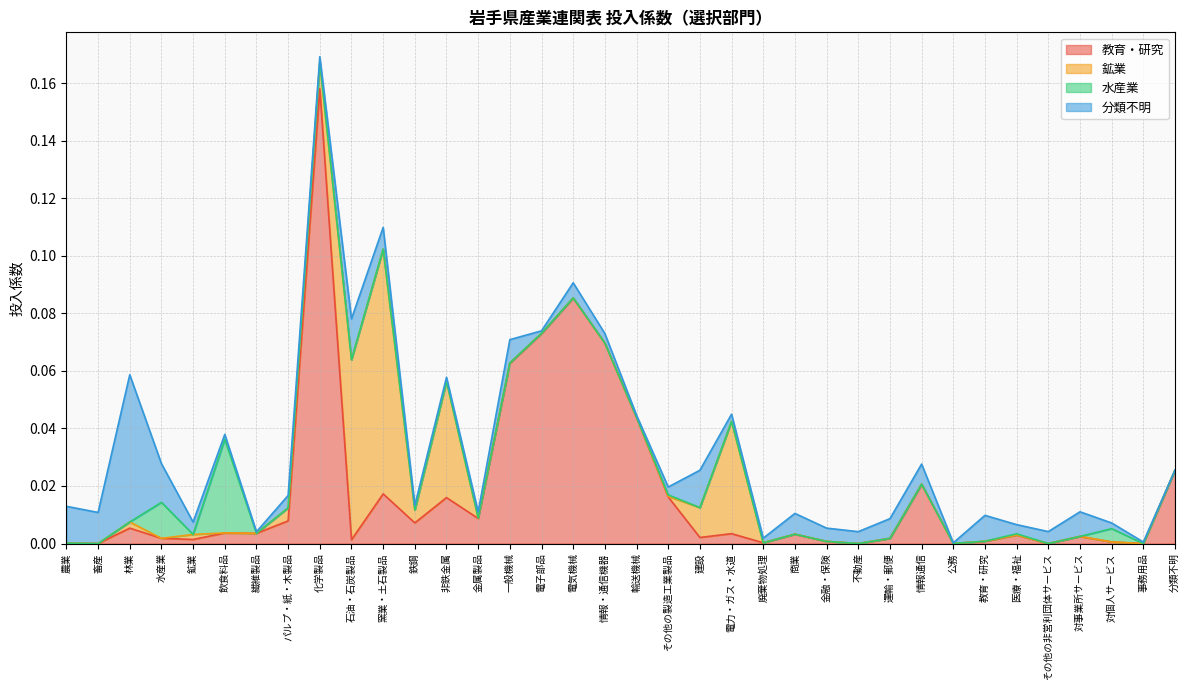

True or false: 分類不明 has more than 0 points higher than both neighbors.

True